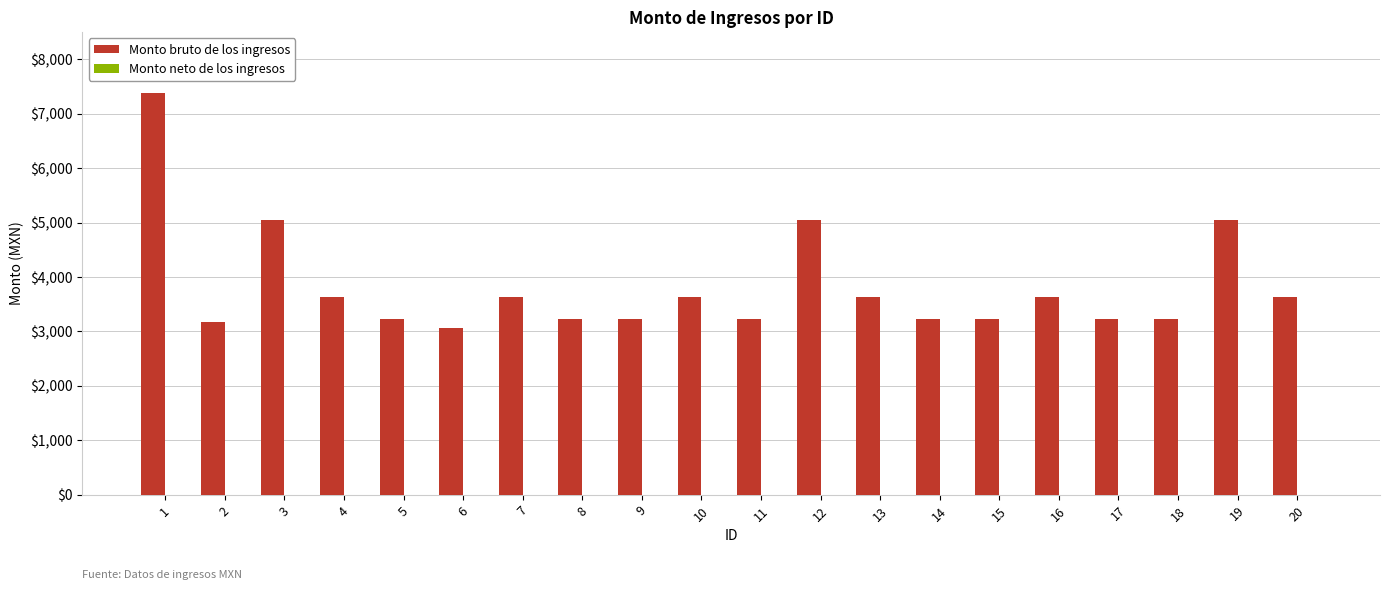

What is the average value?

3819.2